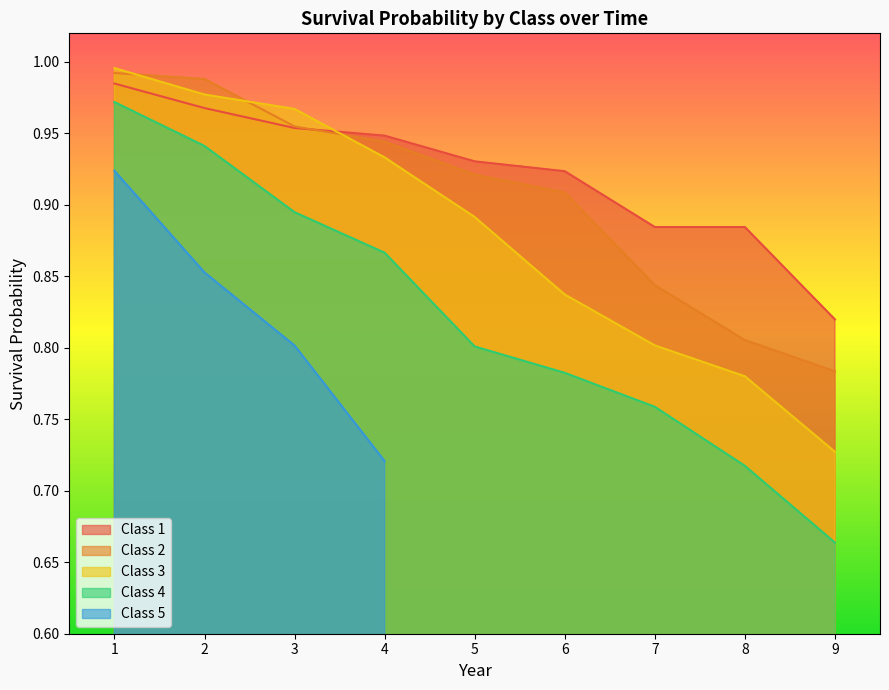

List the labels in order of Class 1 value, smallest first.

9, 7, 8, 6, 5, 4, 3, 2, 1